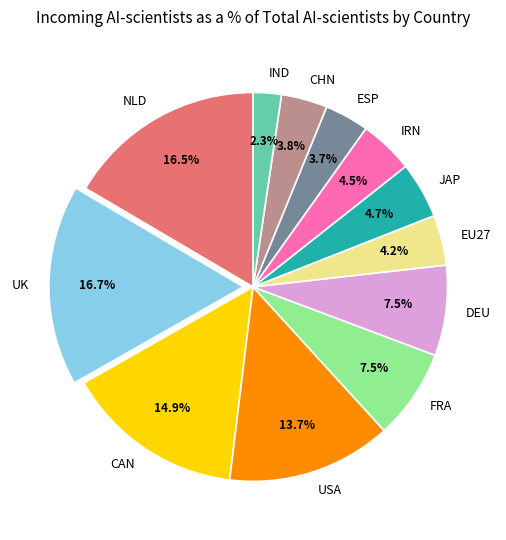

Combined, what portion of the pie is EU27 and FRA?

11.7%